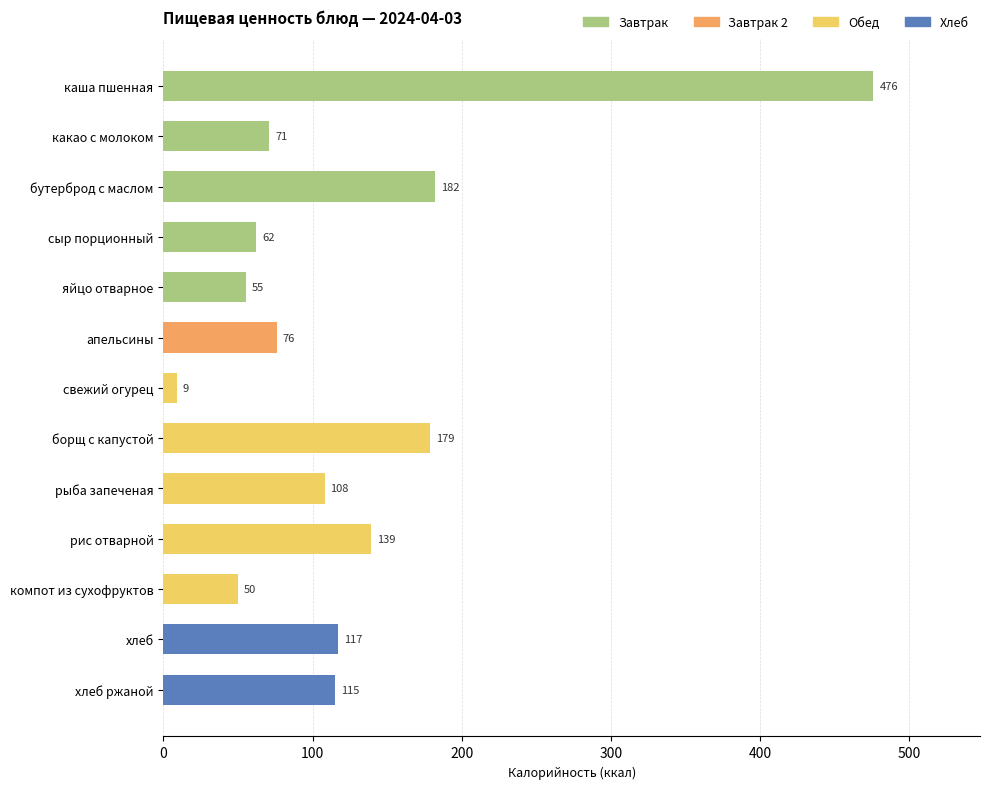

How many bars are there in total?

13